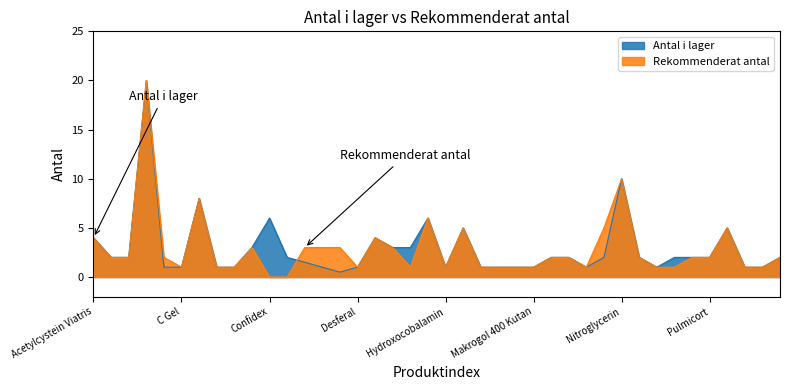

What is the total value across all series at Pulmicort?

4.0